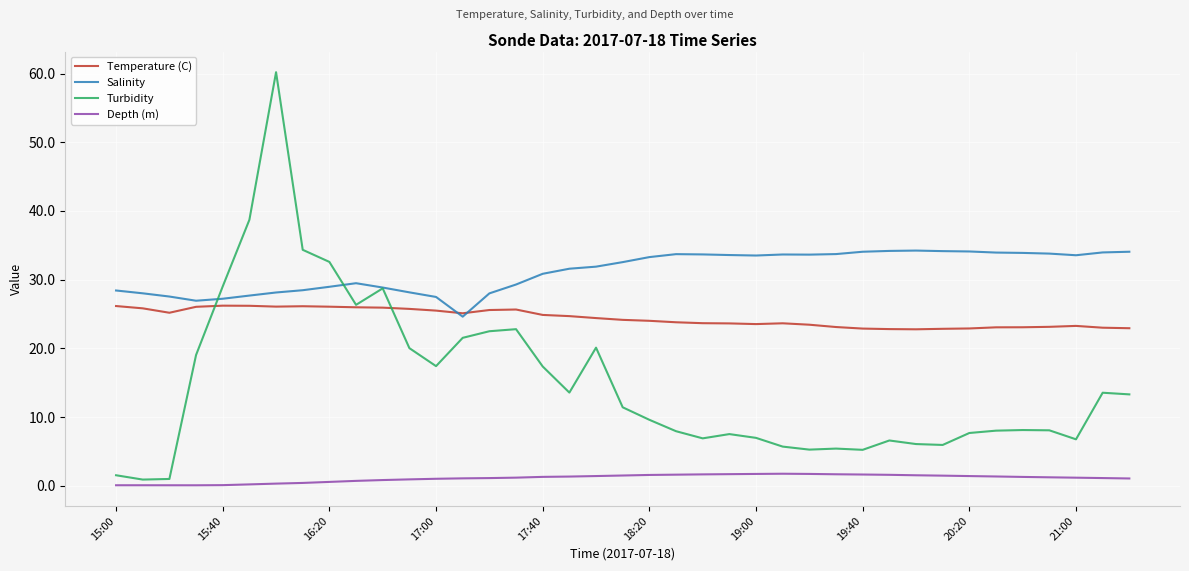

What is the greatest value displayed?

60.2